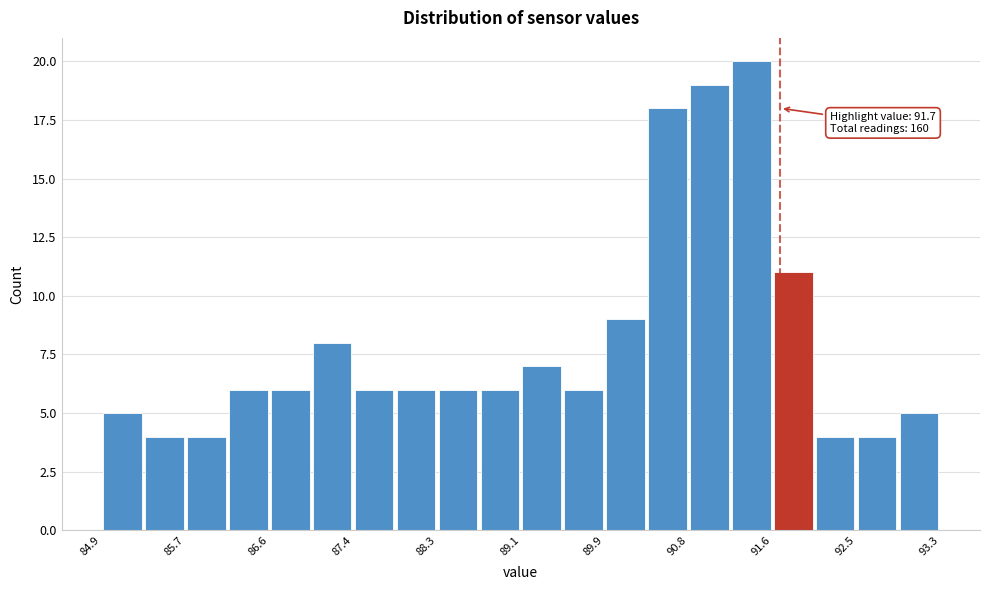

Over which range of the x-axis is the bar tallest?

91.20 to 91.62